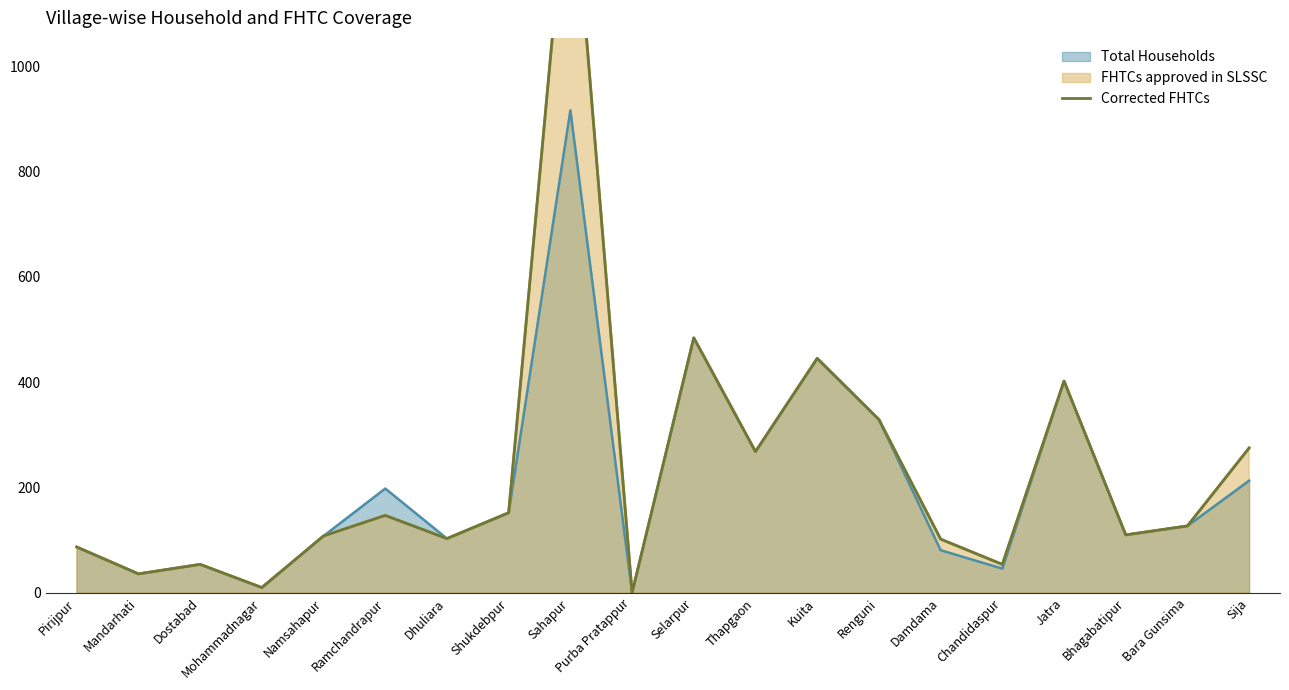

Which has a higher value, Ramchandrapur or Sahapur?

Sahapur